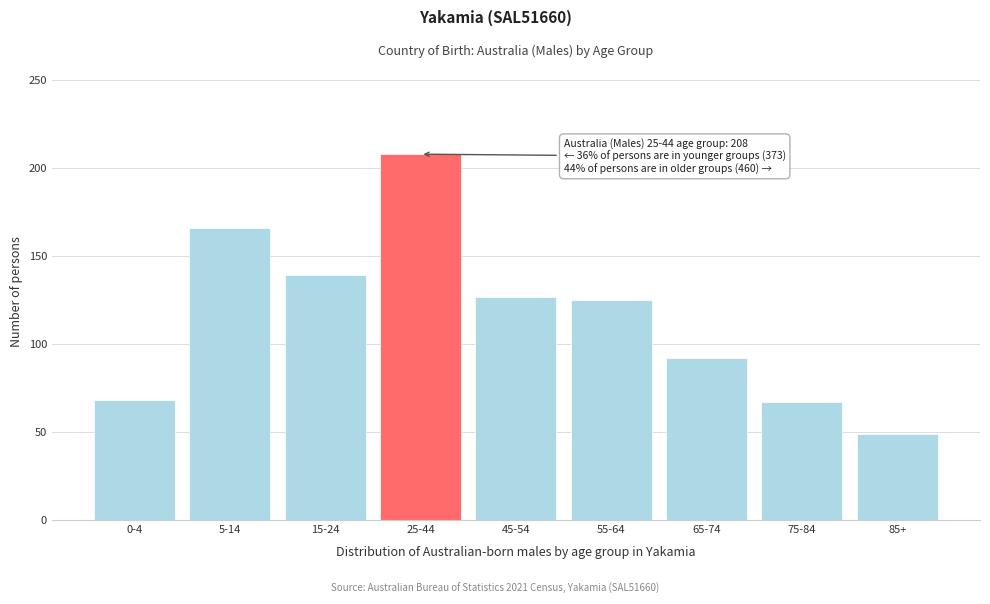

What is the value of the 5th bar from the left?

127